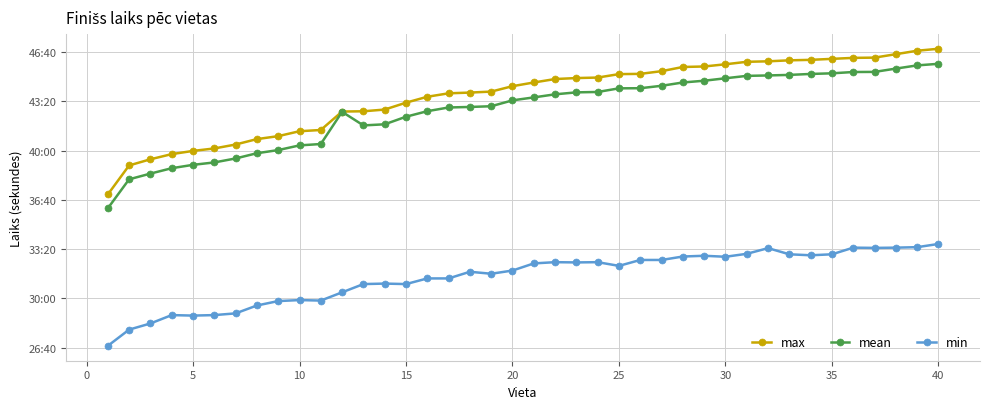

What is the sum of all mean values?

102554.1